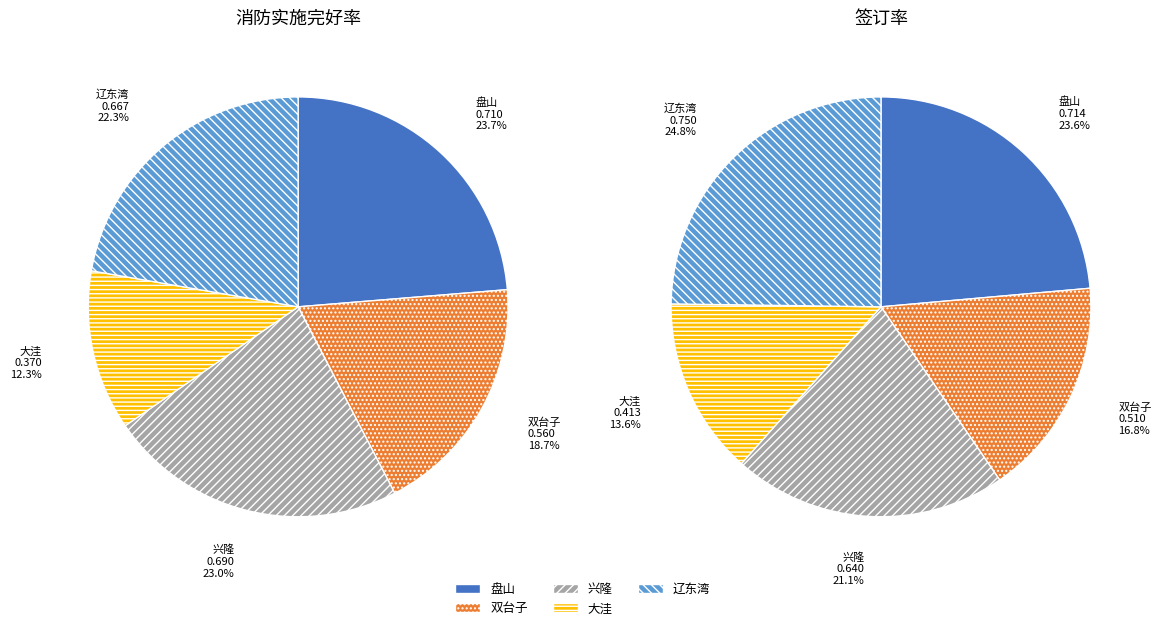

How many segments does this pie chart have?

5